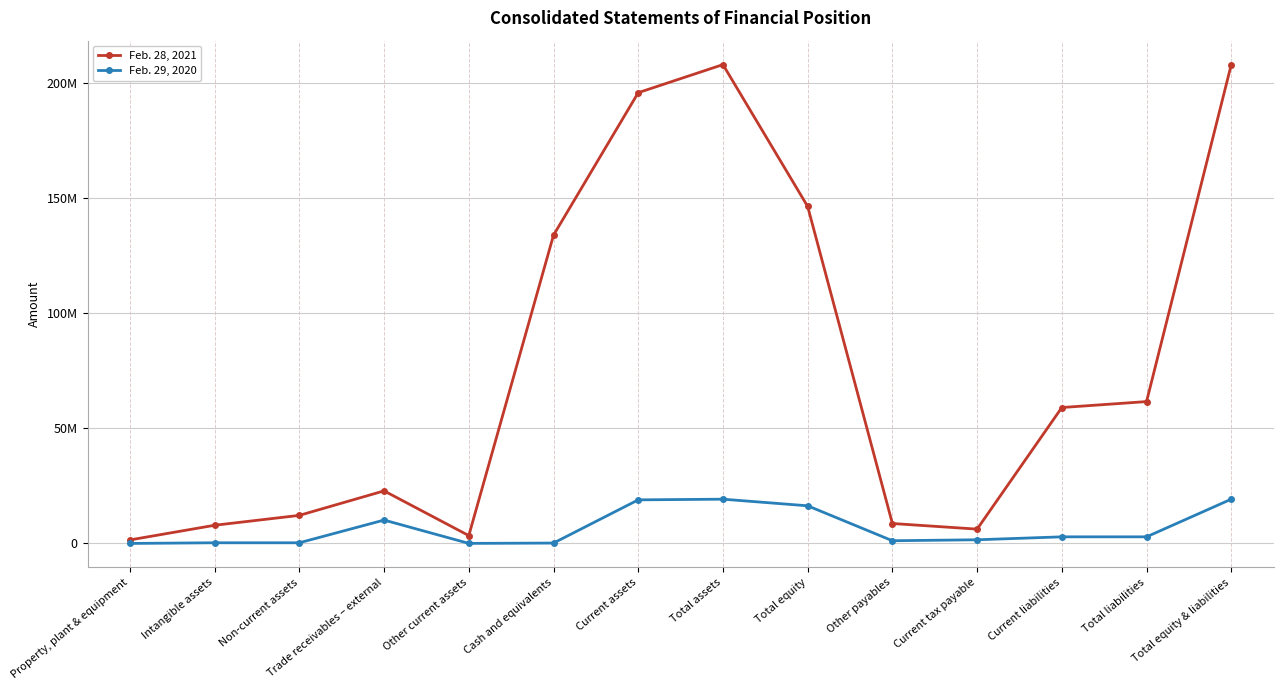

Is this an area chart (filled region under the line)?

No